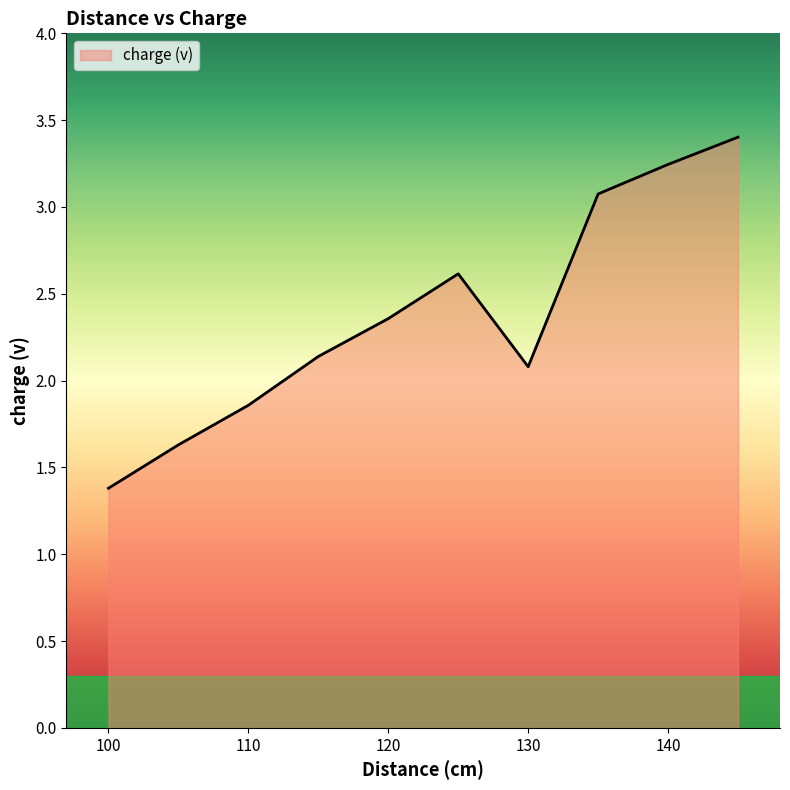

What is the difference between the maximum and minimum values?

2.0